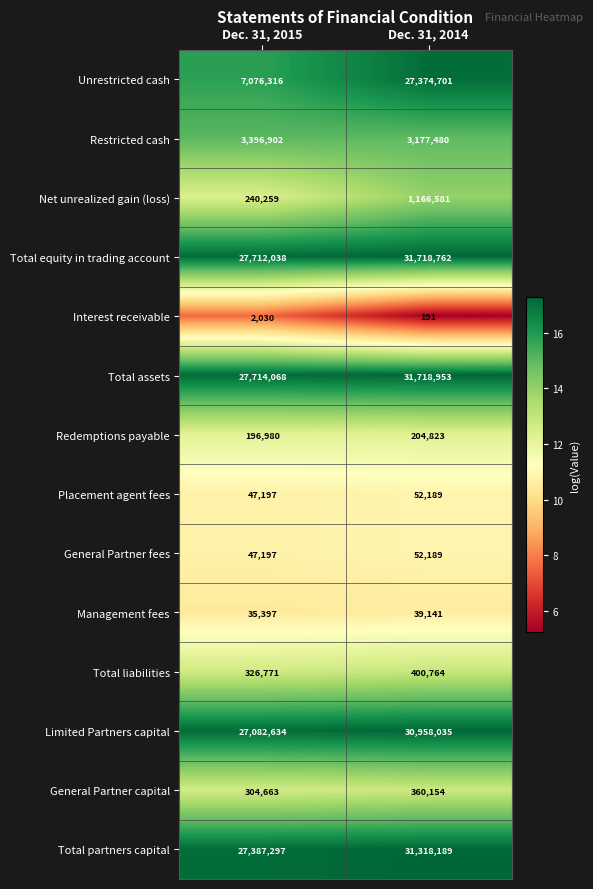

Reading left to right, transcribe all the data shown in this chart.

Unrestricted cash: 7076316	27374701
Restricted cash: 3396902	3177480
Net unrealized gain (loss): 240259	1166581
Total equity in trading account: 27712038	31718762
Interest receivable: 2030	191
Total assets: 27714068	31718953
Redemptions payable: 196980	204823
Placement agent fees: 47197	52189
General Partner fees: 47197	52189
Management fees: 35397	39141
Total liabilities: 326771	400764
Limited Partners capital: 27082634	30958035
General Partner capital: 304663	360154
Total partners capital: 27387297	31318189